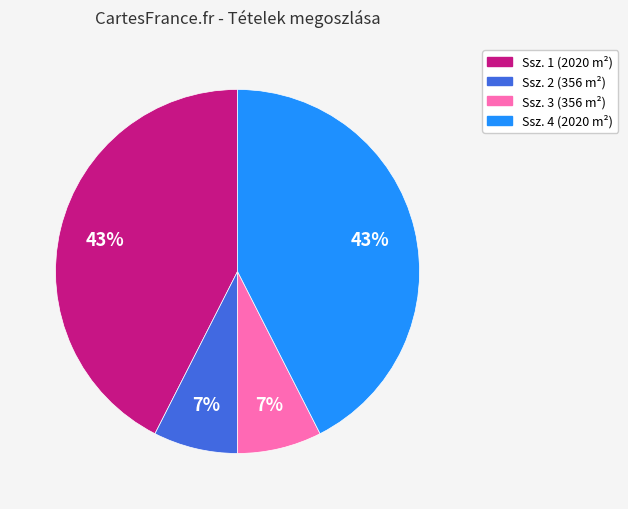

The Ssz. 1 (2020 m²) slice represents 43% of the pie. True or false?

True